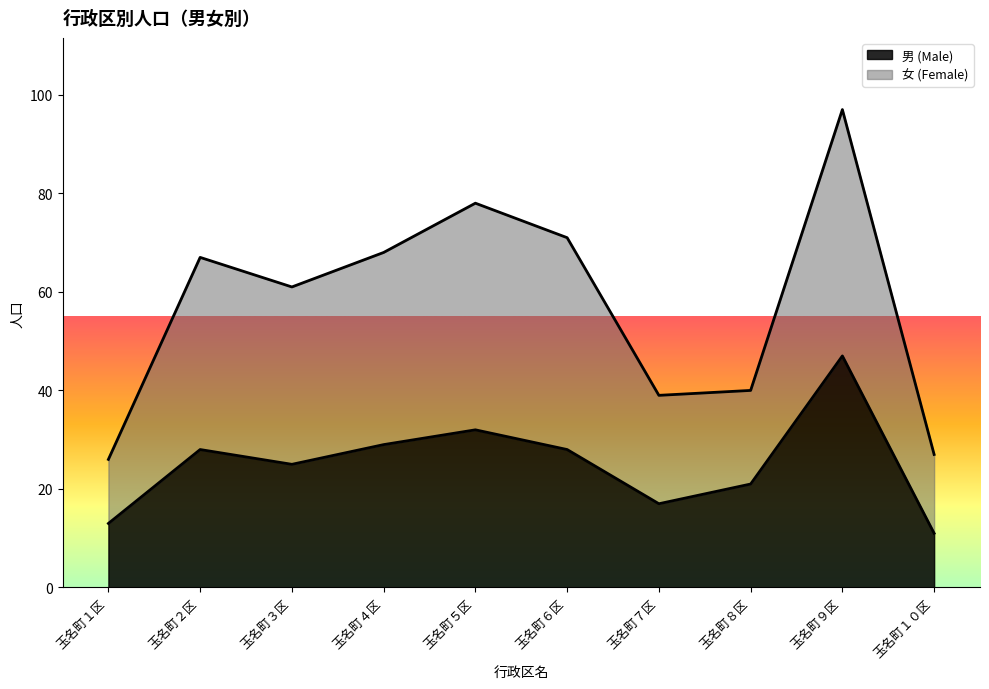

Reading left to right, extract all data points from this chart.

男 (Male): 玉名町１区=13	玉名町２区=28	玉名町３区=25	玉名町４区=29	玉名町５区=32	玉名町６区=28	玉名町７区=17	玉名町８区=21	玉名町９区=47	玉名町１０区=11
女 (Female): 玉名町１区=26	玉名町２区=67	玉名町３区=61	玉名町４区=68	玉名町５区=78	玉名町６区=71	玉名町７区=39	玉名町８区=40	玉名町９区=97	玉名町１０区=27